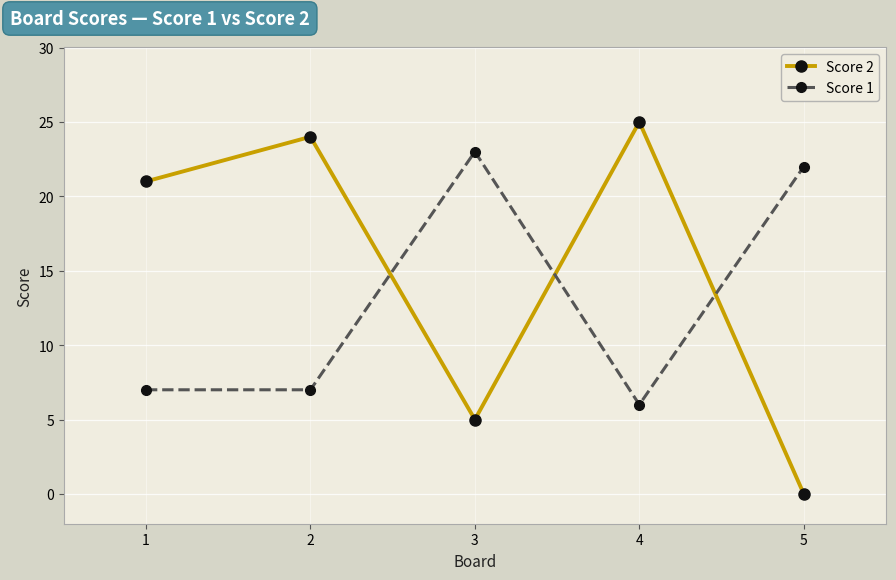

Read the Score 2 value at 2, to the nearest 5.

25